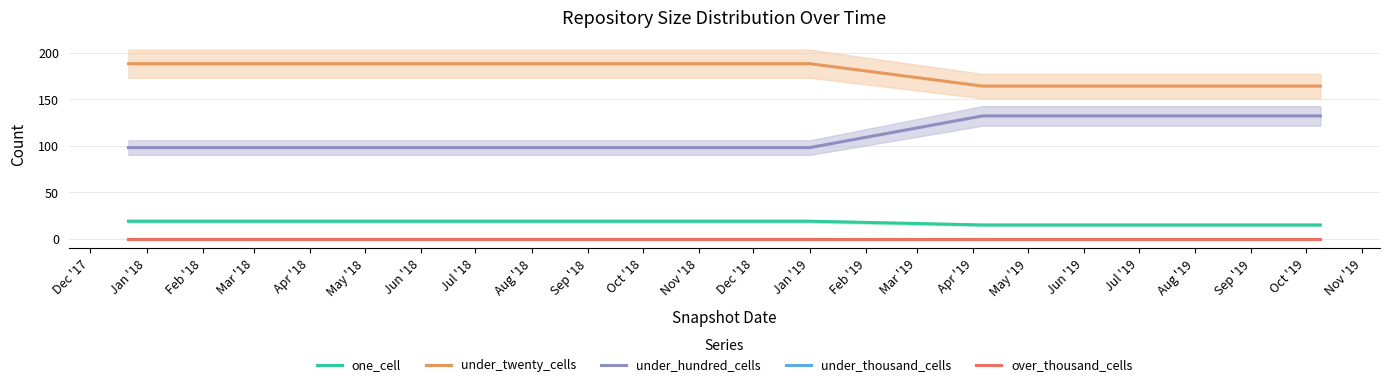

True or false: under_thousand_cells has more than 2 points higher than both neighbors.

False